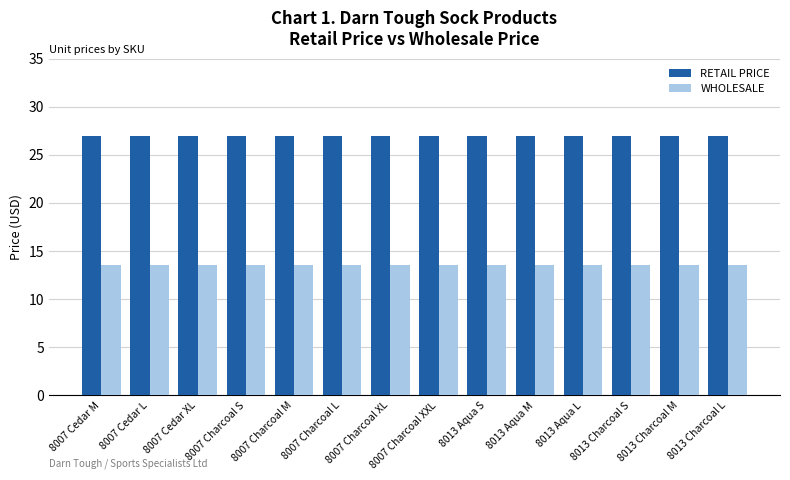

The value of WHOLESALE at 8007 Charcoal L is 13.5. True or false?

True